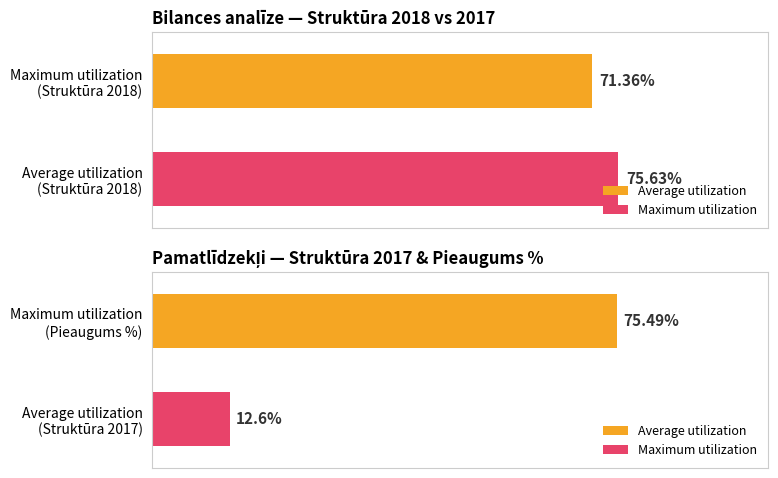

Is it true that Average utilization equals 0.4 at 2018?

False